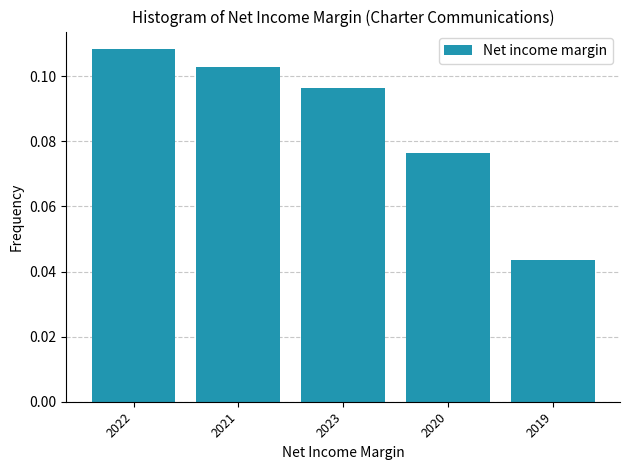

What is the sum of all values?

0.4